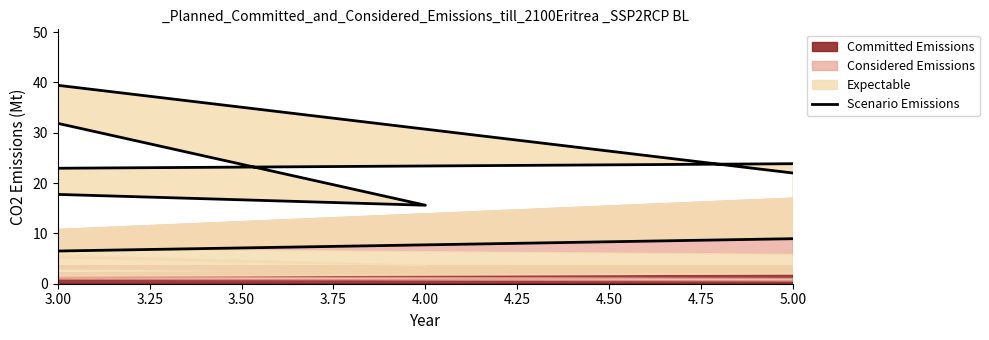

What is the label of the 5th point from the right?

4.00